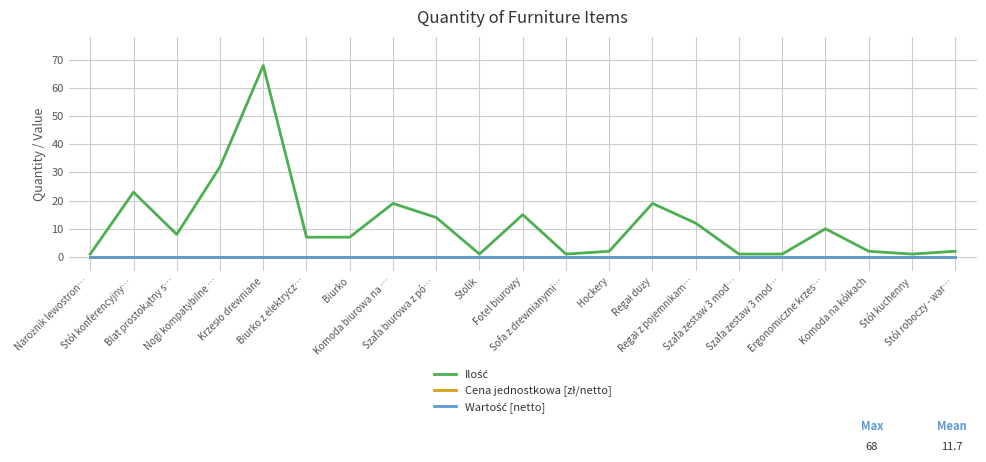

Is this an area chart (filled region under the line)?

No